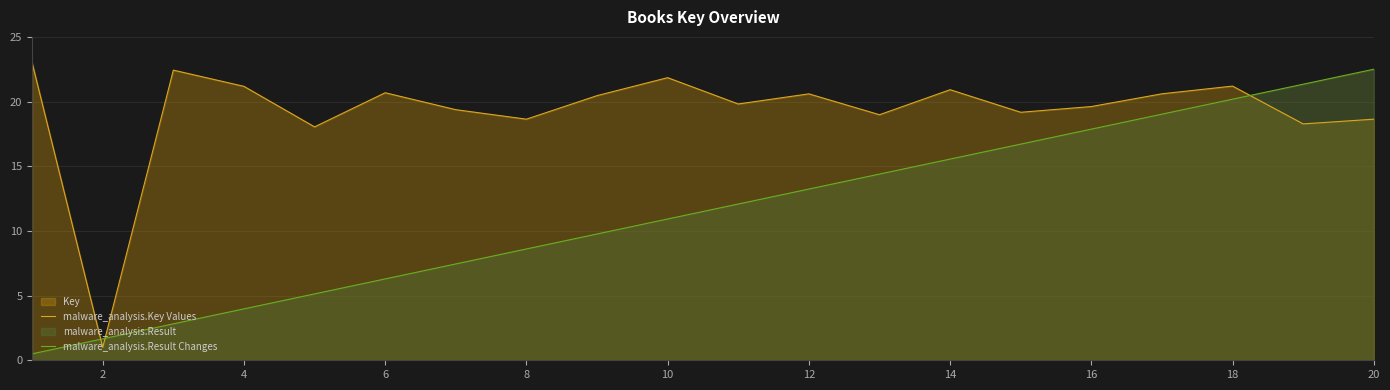

How many data points does each series have?

20